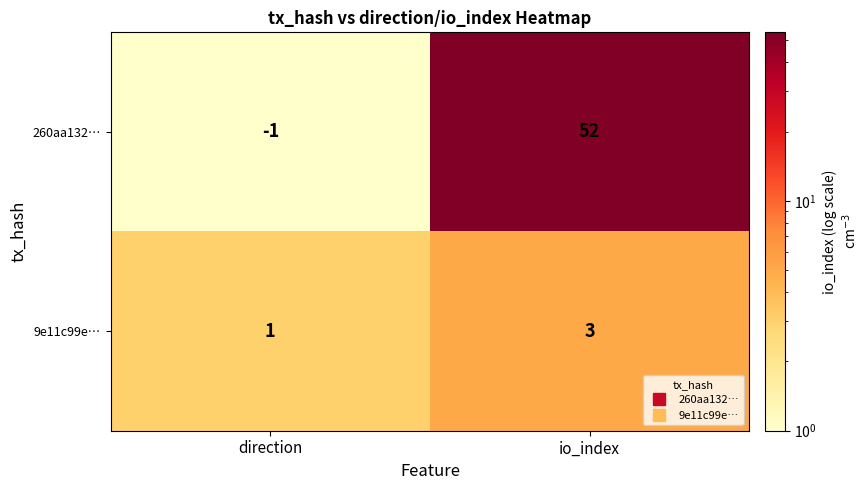

At which category is the sum across all series the highest?

io_index